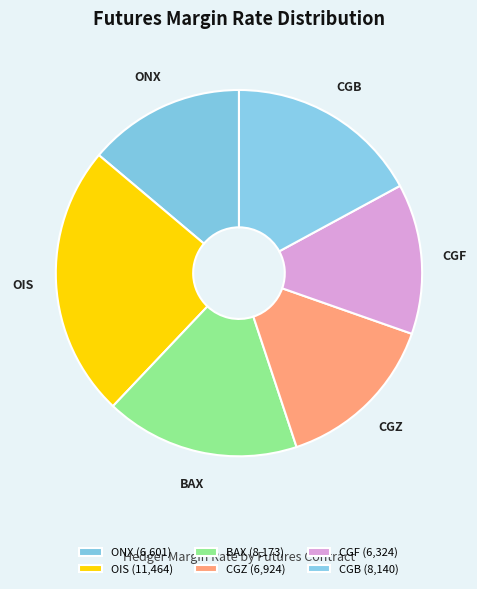

True or false: OIS accounts for 24% of the total.

True